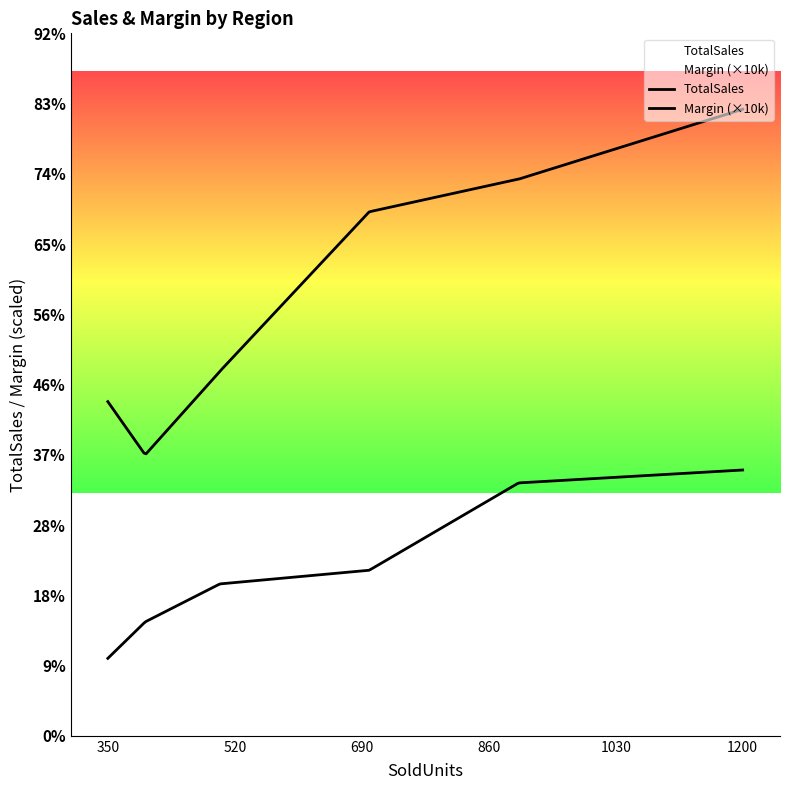

What is the maximum value for TotalSales?

8250.0